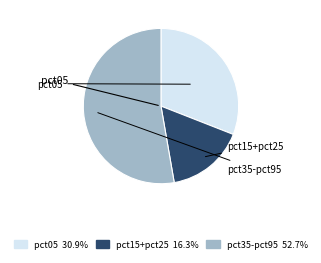

Does any single category account for the majority?

Yes